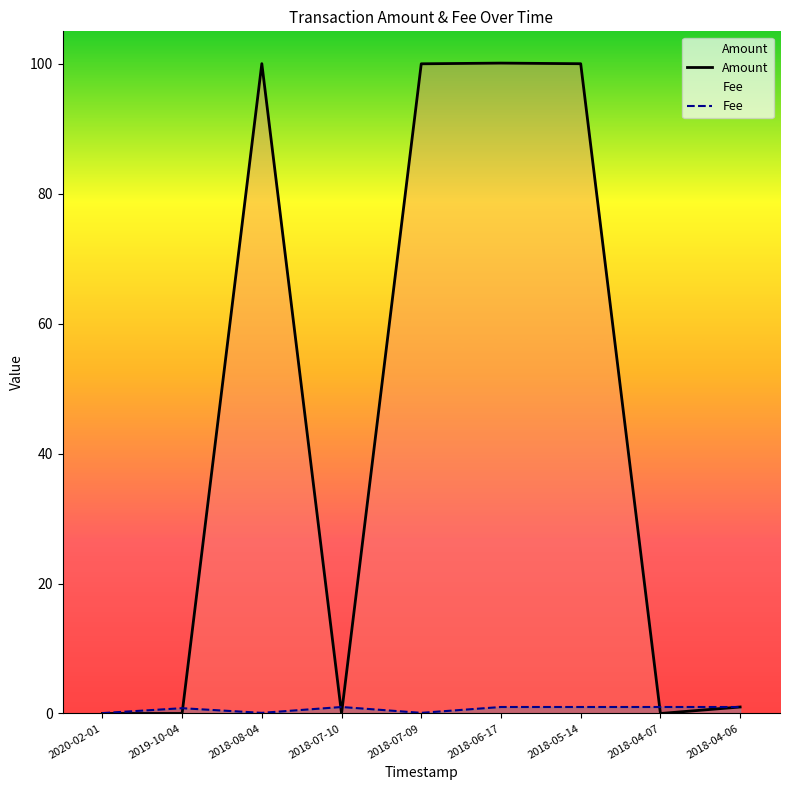

How many lines are shown in the chart?

2